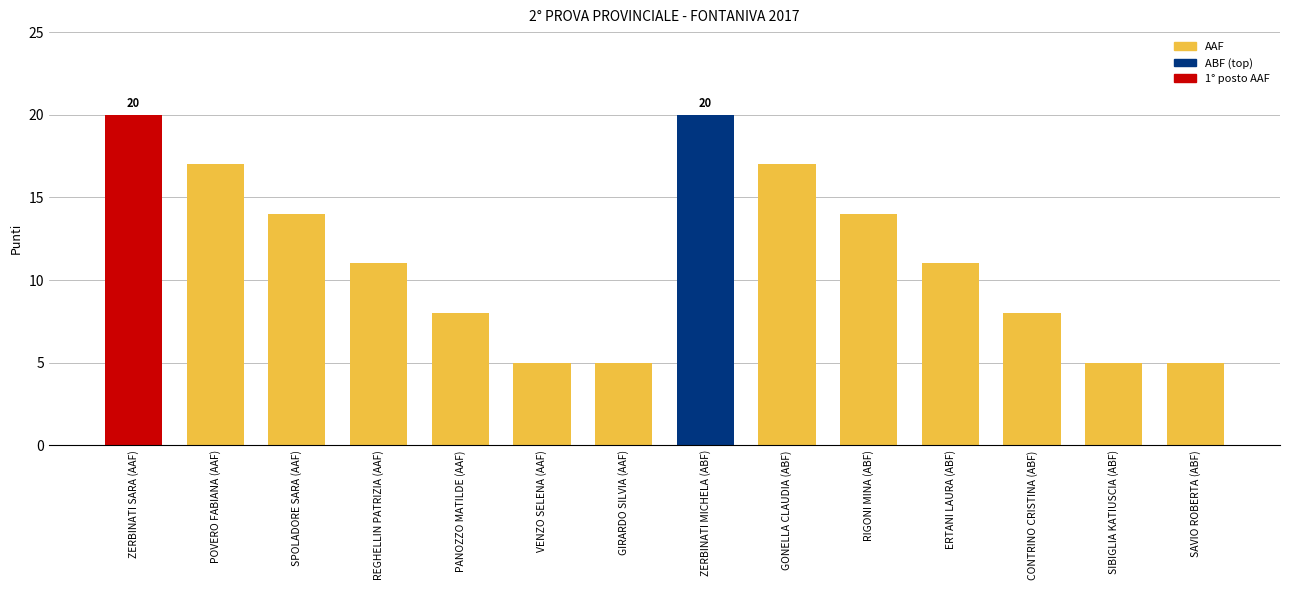

What is the average value?

11